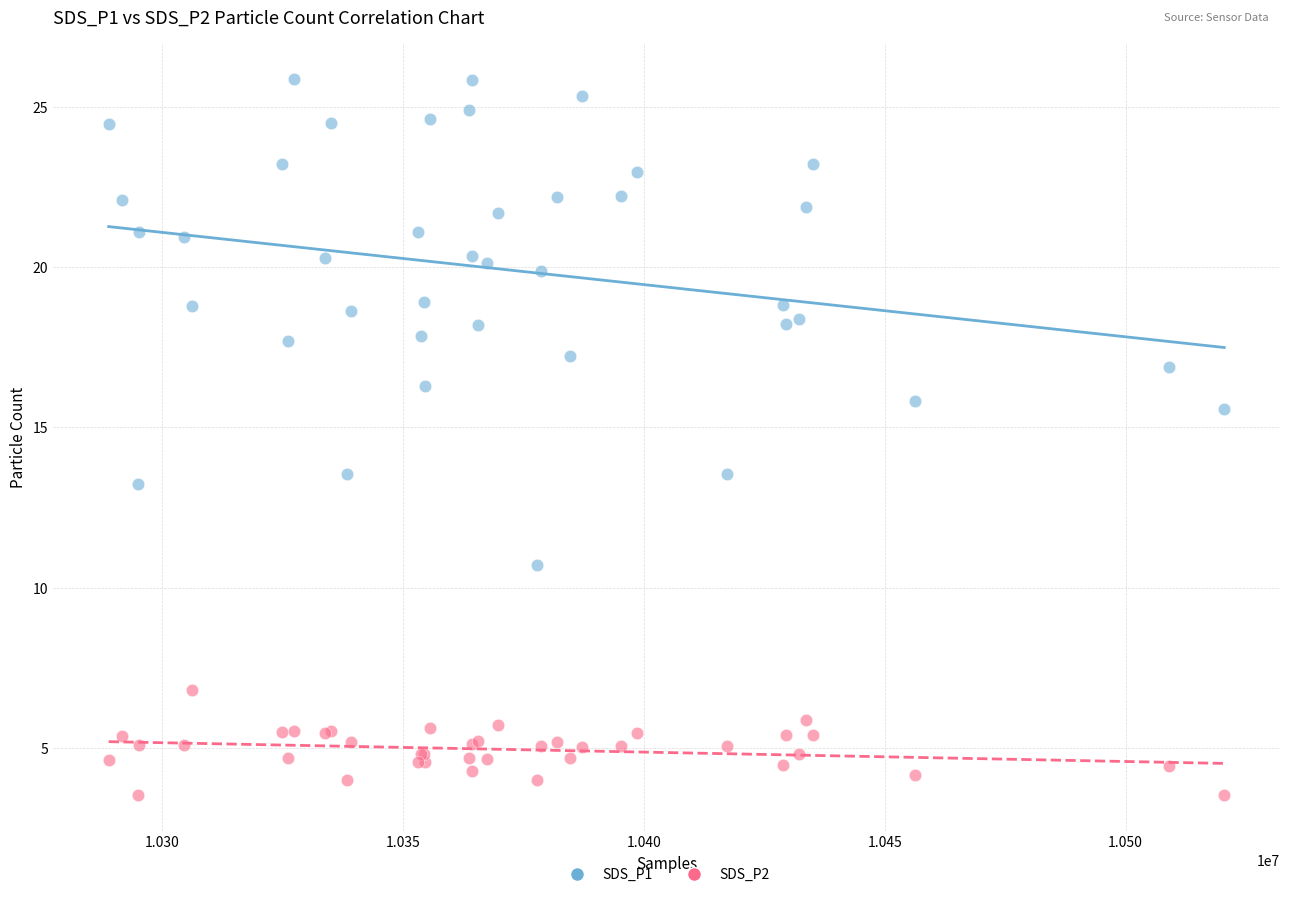

Which series contains the highest Y value?

SDS_P1